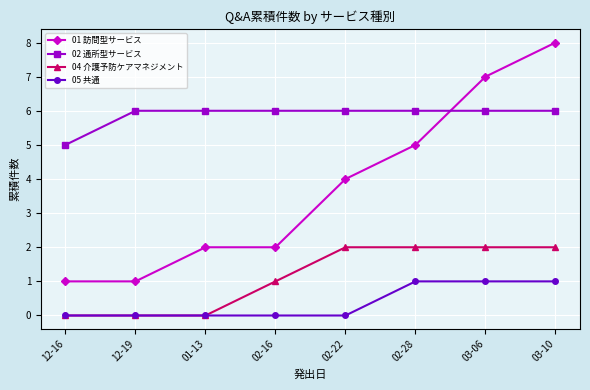

What is the label of the 7th point from the right?

12-19